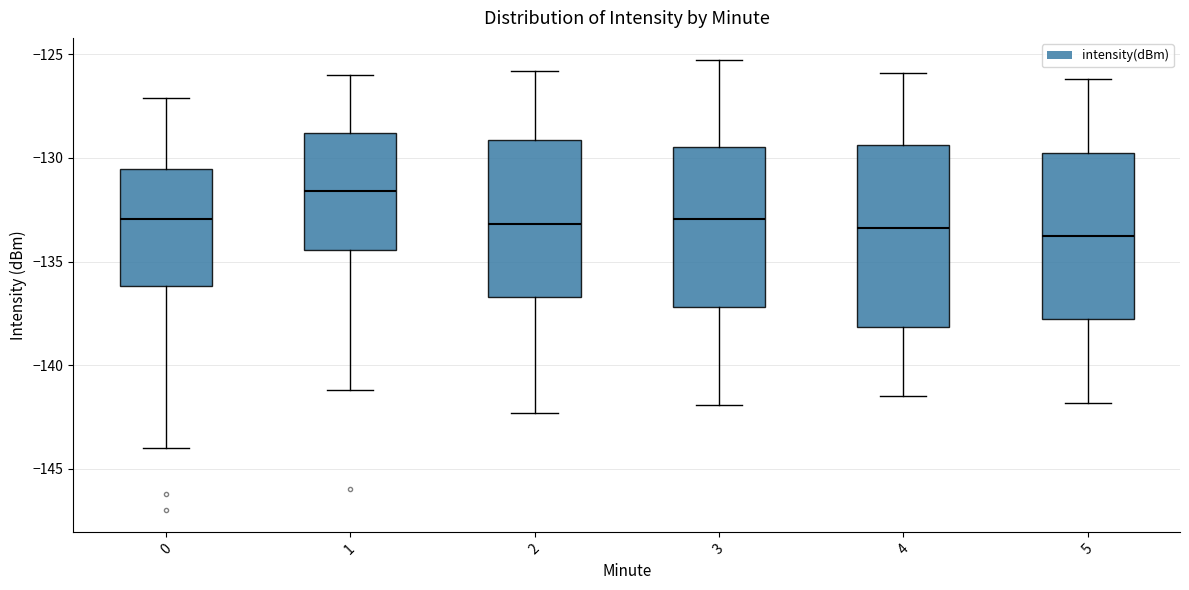

Which box has the highest median line?

1